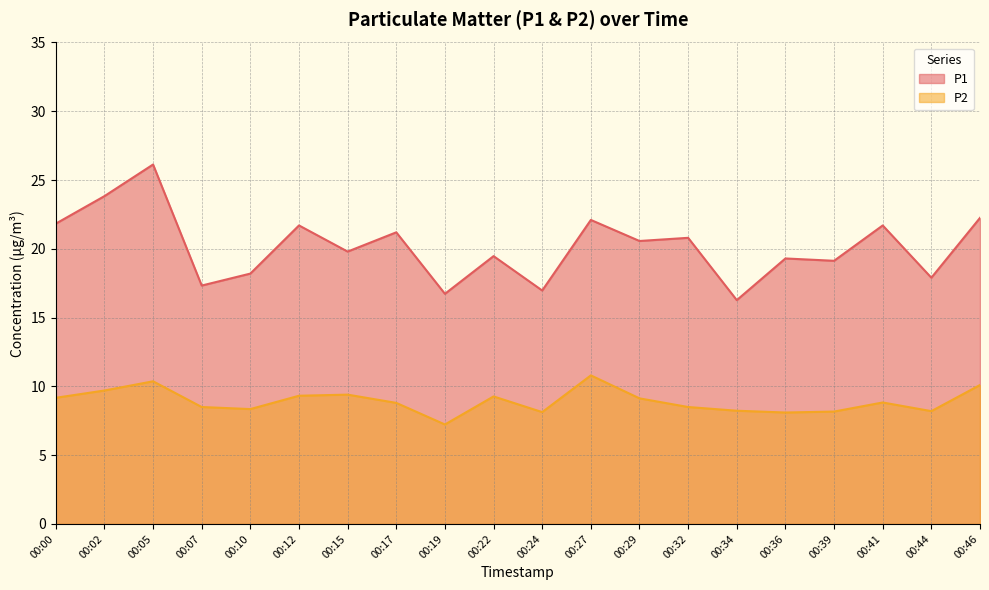

How many interior local peaks does the P2 series have?

5